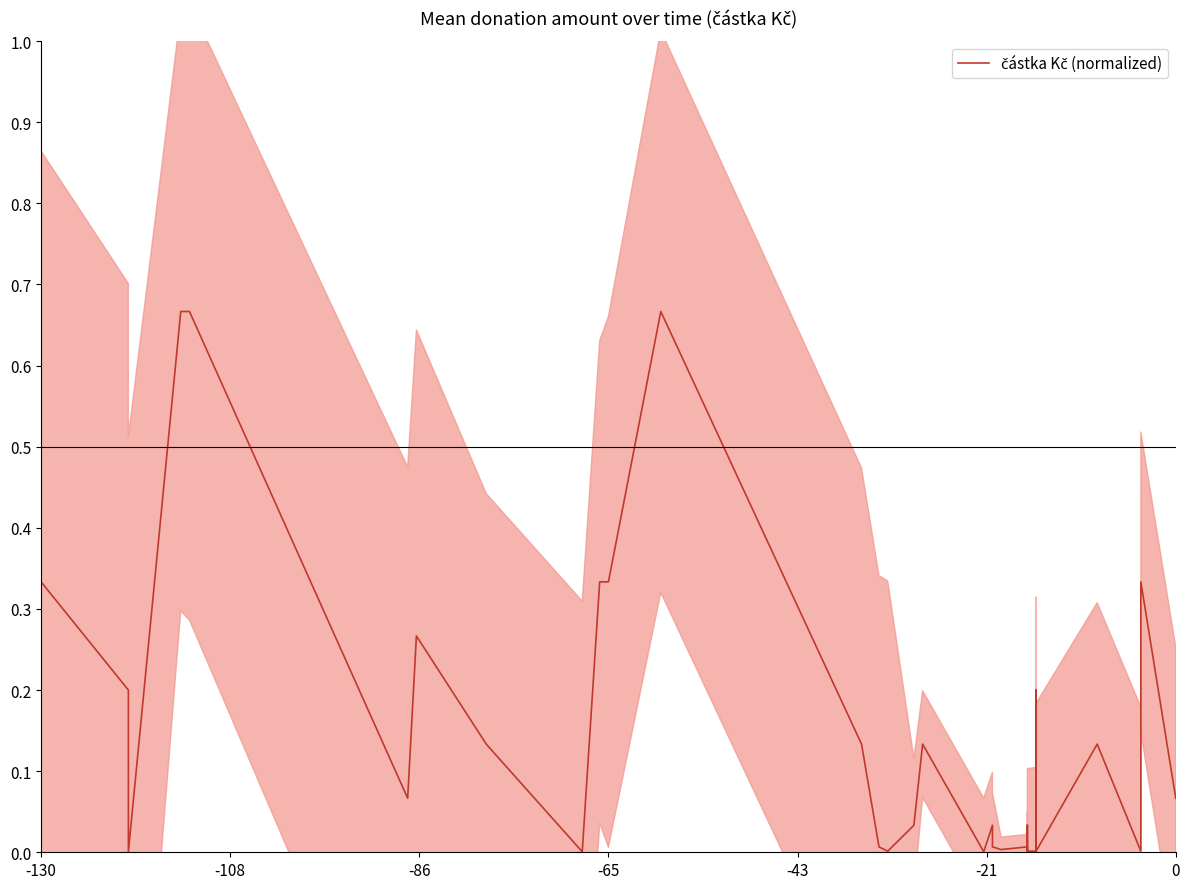

How many points are lower than both their immediate neighbors (excluding endpoints)?

8